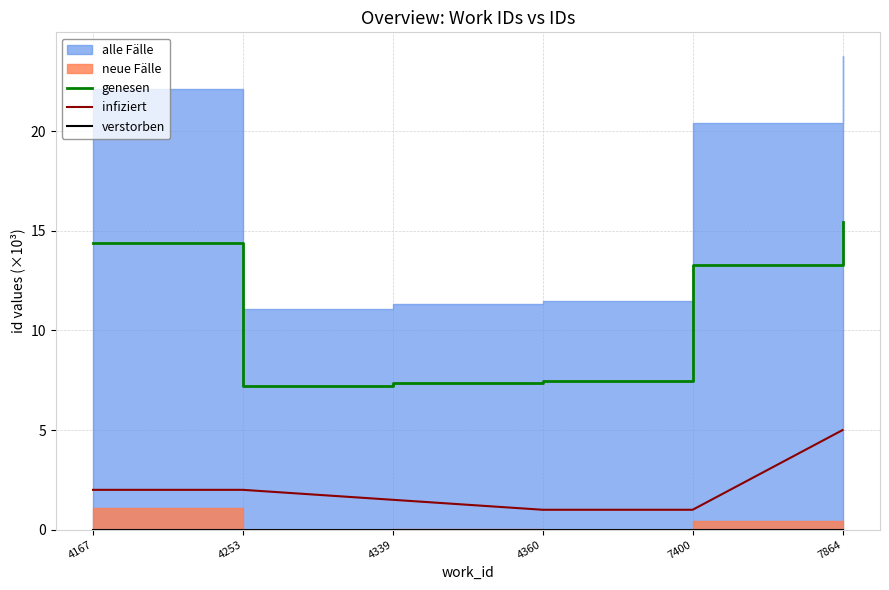

How many lines are shown in the chart?

3